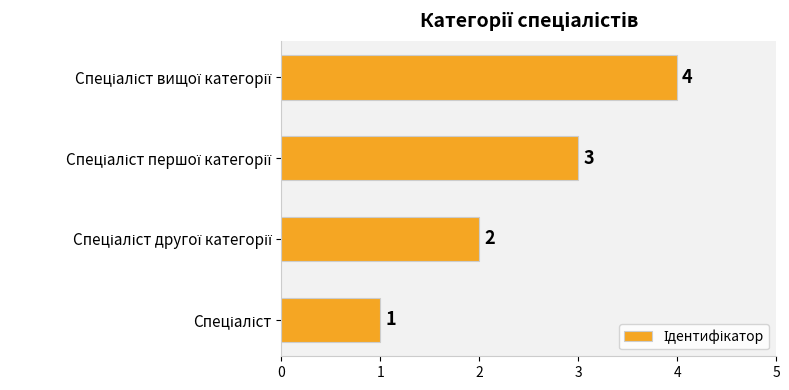

What is the maximum value shown in the chart?

4